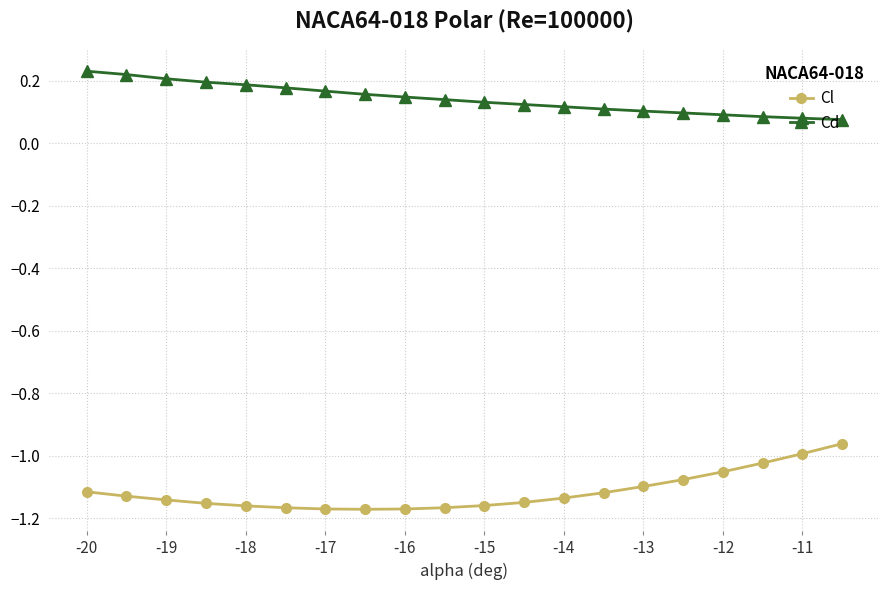

Which series has the largest total across all categories?

Cd